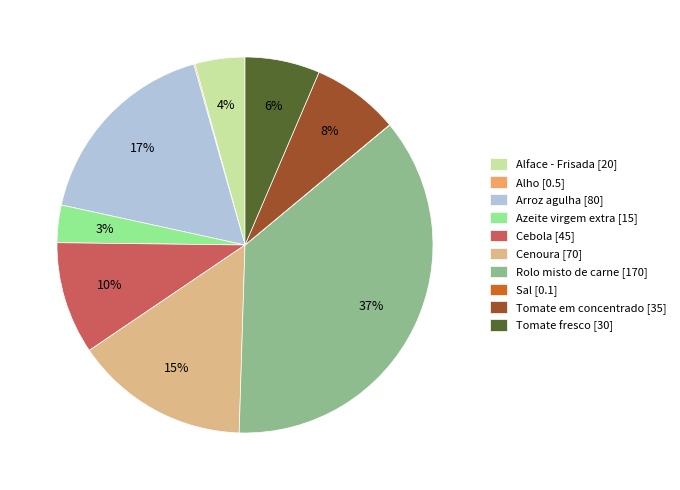

To the nearest percent, what is the average slice percentage?

10%